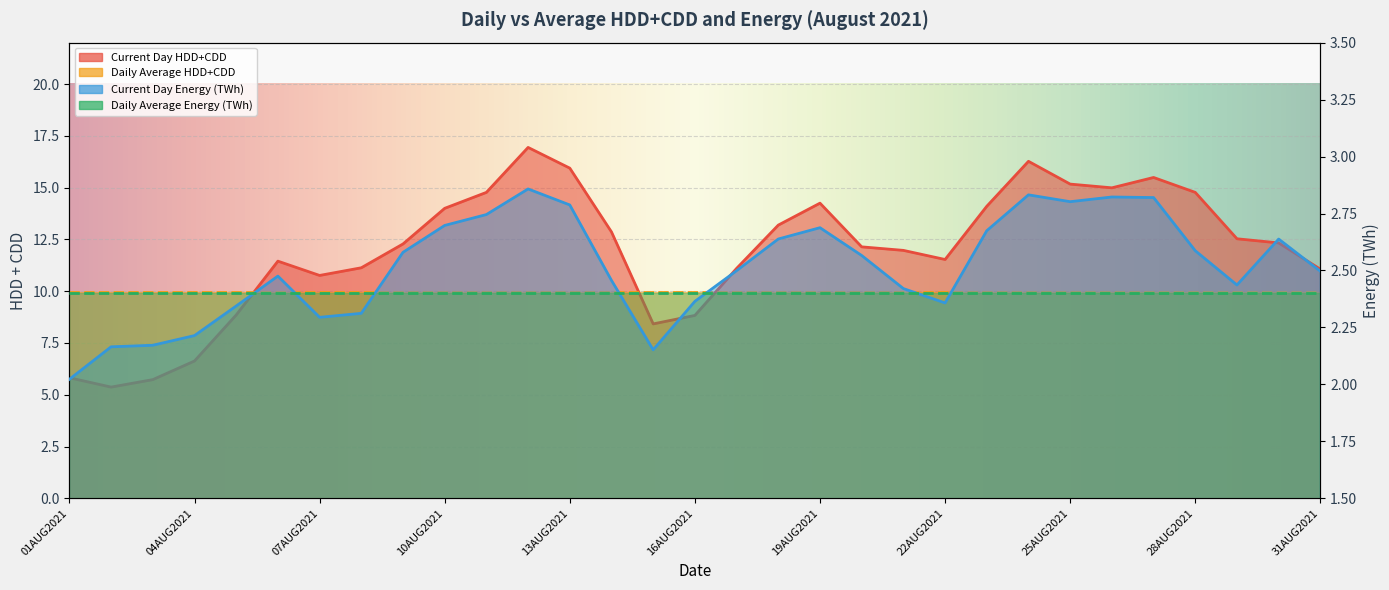

Count the number of categories in the chart.

31